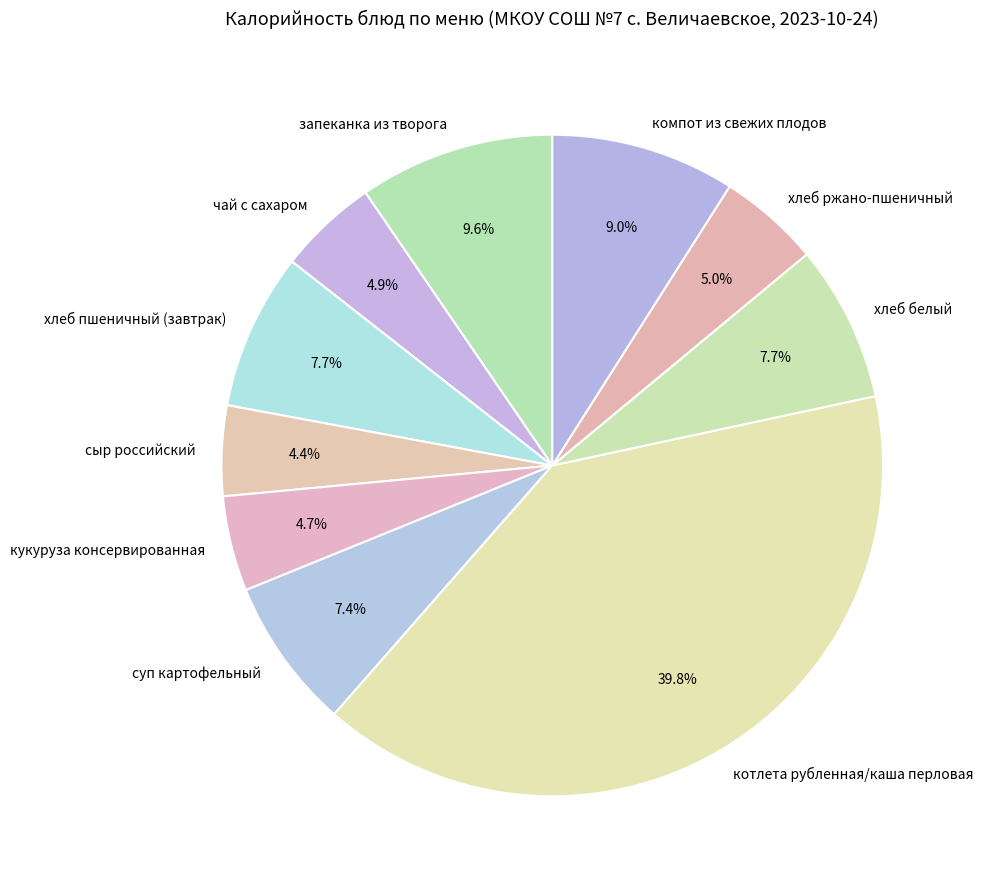

What percentage do компот из свежих плодов and сыр российский together represent?

13.4%